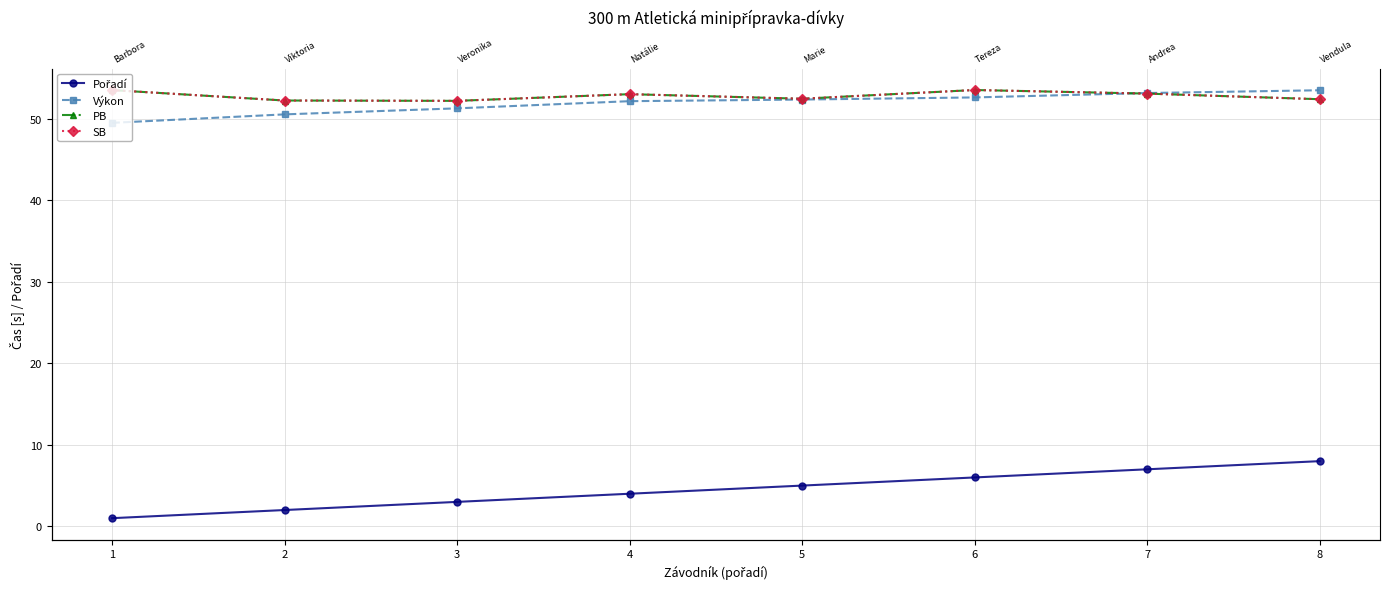

Reading left to right, transcribe all the data shown in this chart.

Pořadí: 1.0	2.0	3.0	4.0	5.0	6.0	7.0	8.0
Výkon: 49.5	50.6	51.3	52.2	52.4	52.6	53.2	53.5
PB: 53.5	52.3	52.2	53.0	52.5	53.6	53.1	52.4
SB: 53.5	52.3	52.2	53.0	52.5	53.6	53.1	52.4